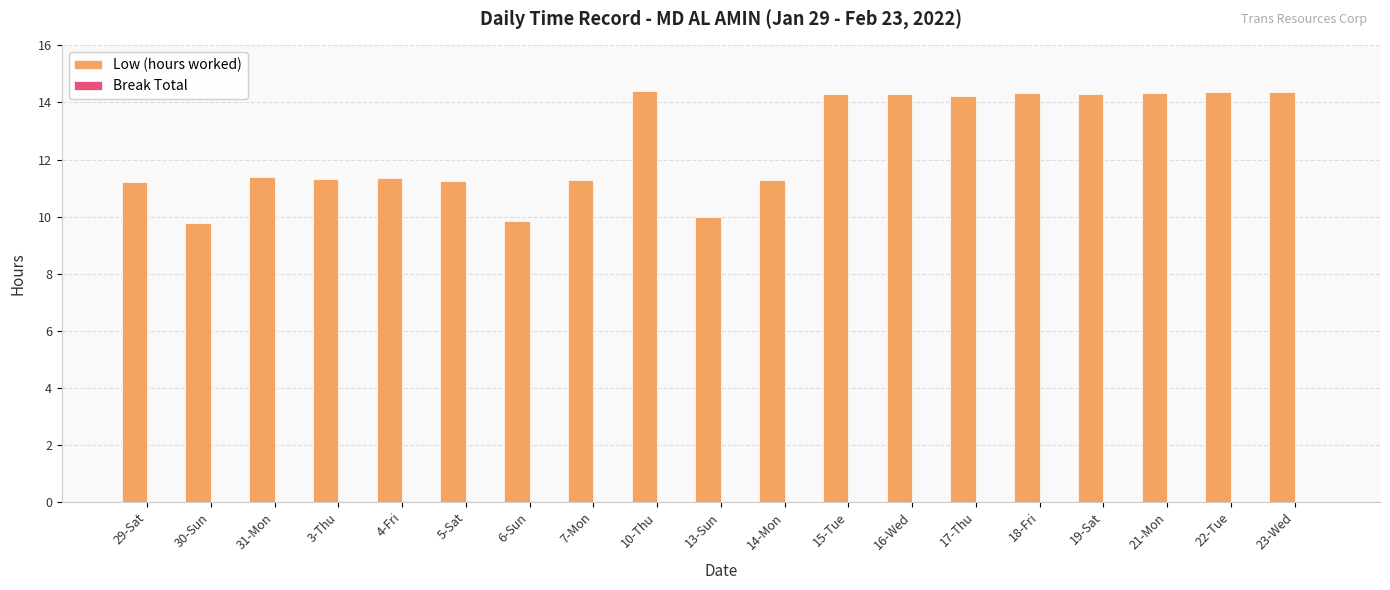

How many values exceed 11?

16